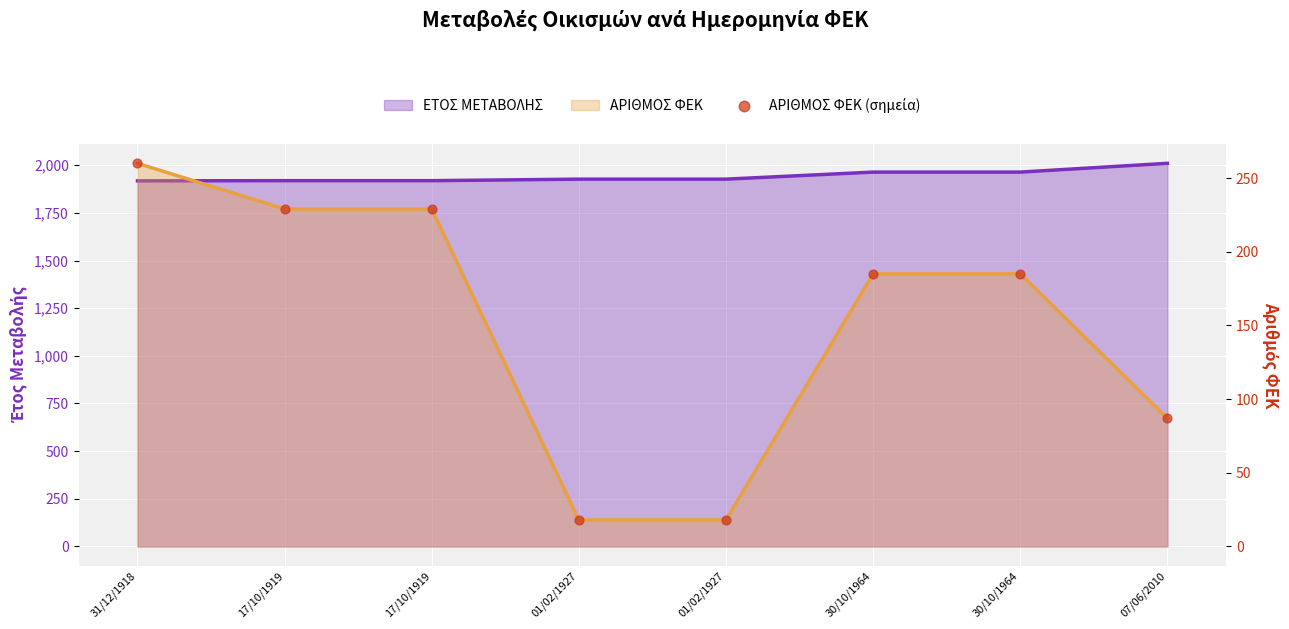

Which series reaches the minimum Y coordinate?

ΑΡΙΘΜΟΣ ΦΕΚ